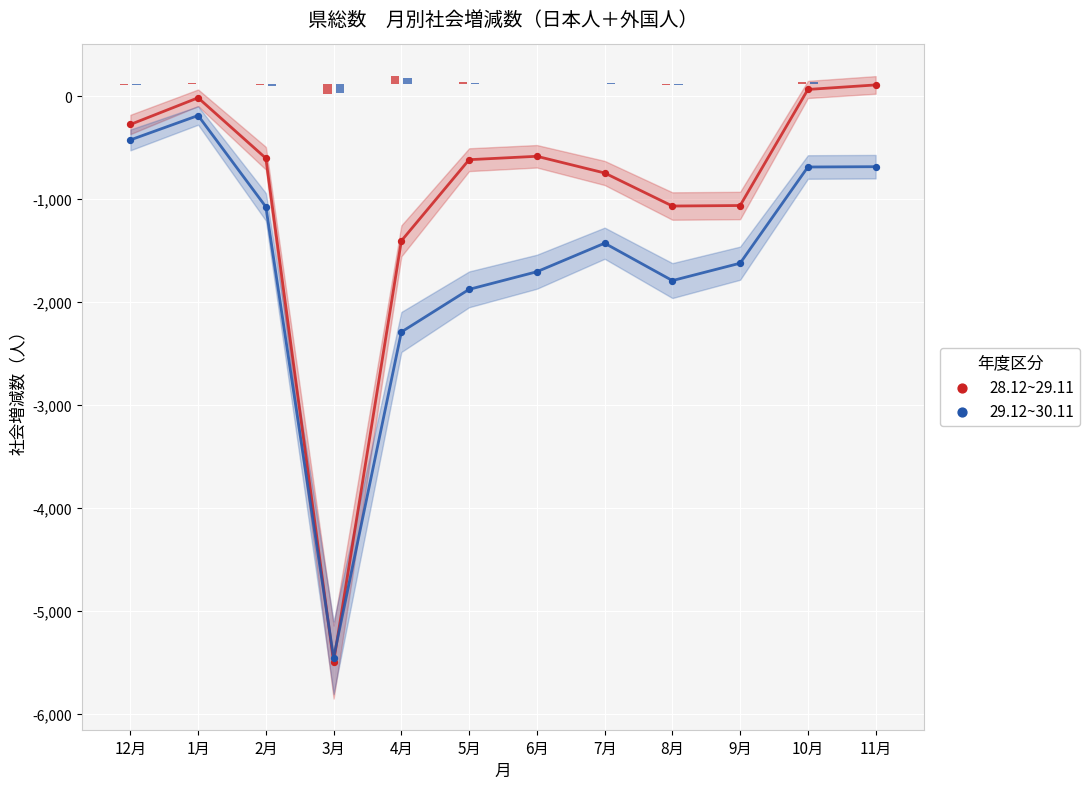

What is the total value across all series at 6月?

-2287